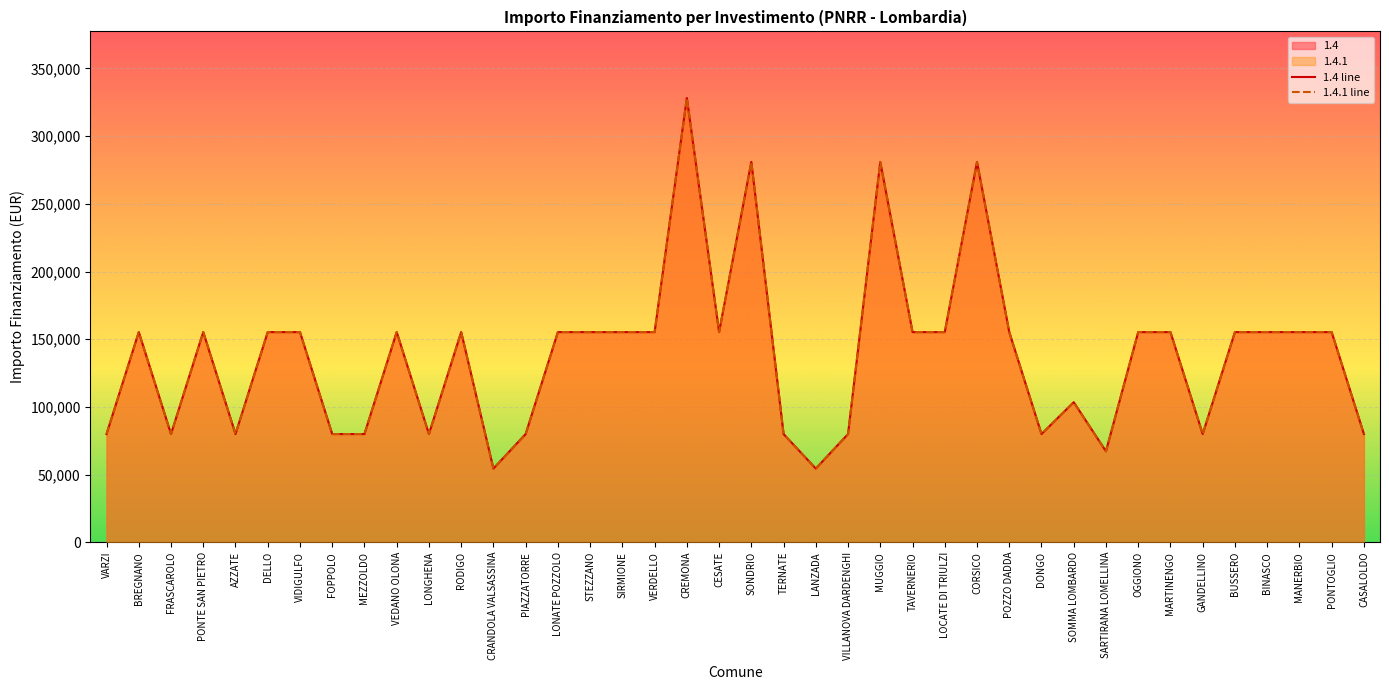

What is the difference between the 1.4.1 line values at LONGHENA and LANZADA?

25510